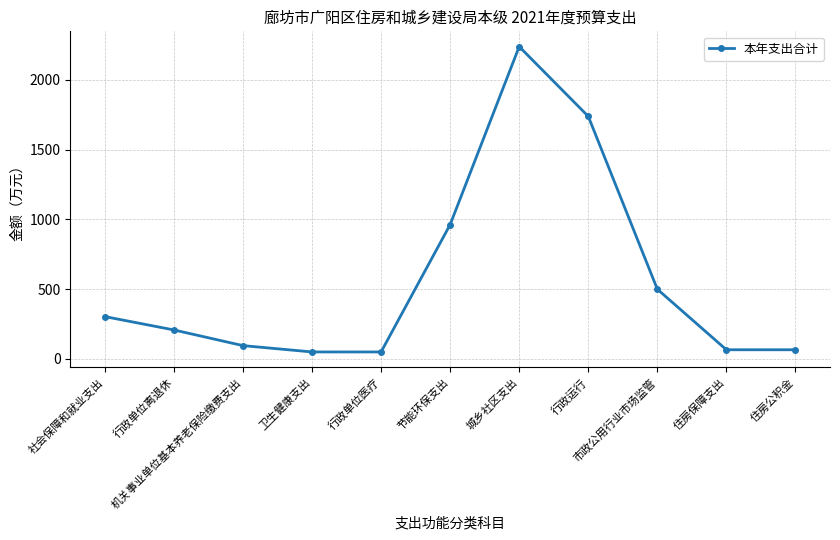

What is the label of the 3rd point from the right?

市政公用行业市场监管